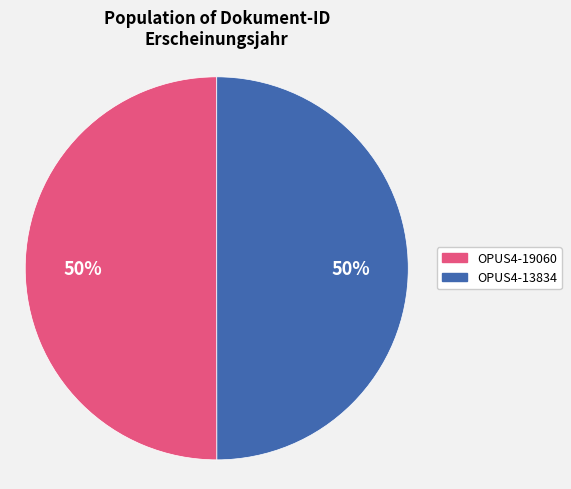

Is the sum of OPUS4-19060 and OPUS4-13834 greater than half?

Yes